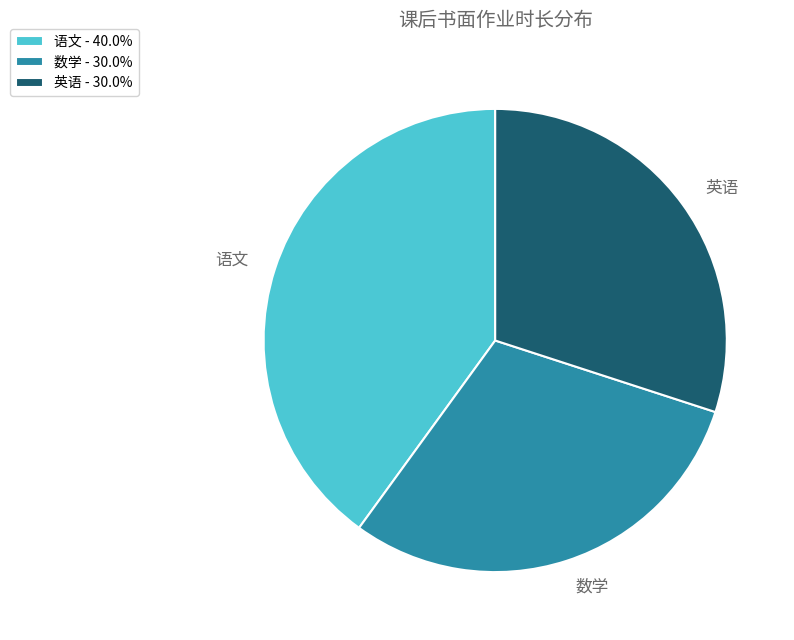

Which category has the biggest portion of the pie?

语文